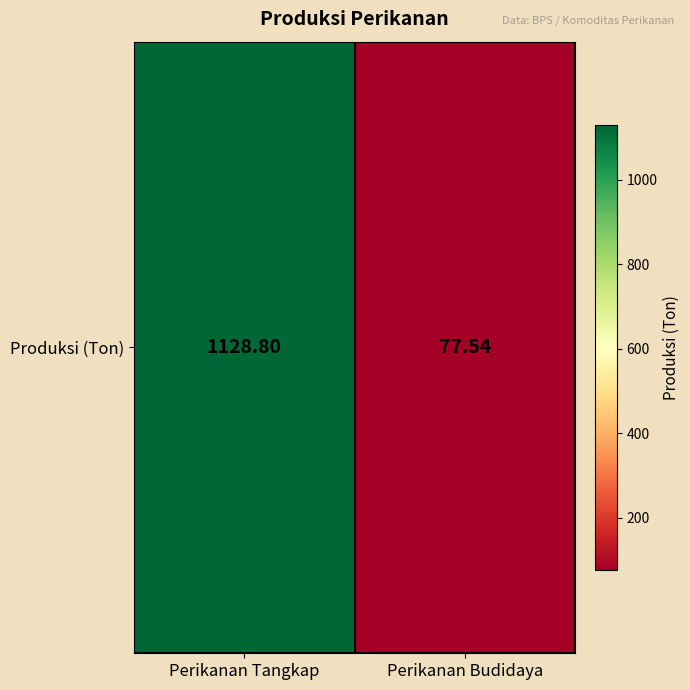

True or false: the data shows 1128.8 at Perikanan Tangkap.

True